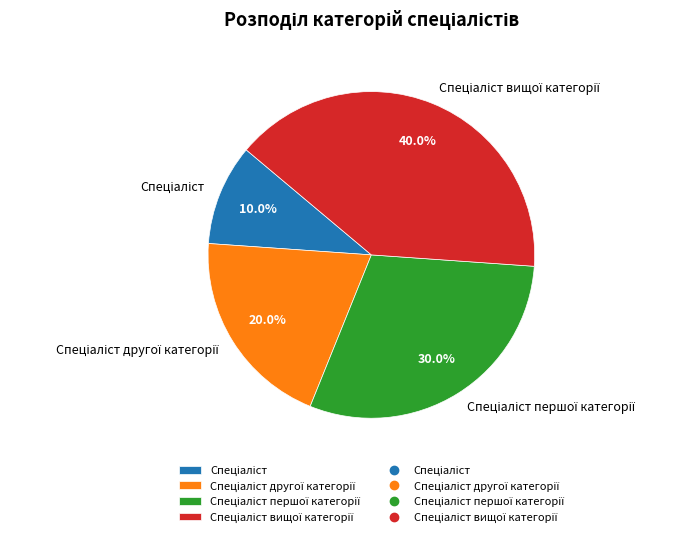

Is there a majority slice in this chart?

No